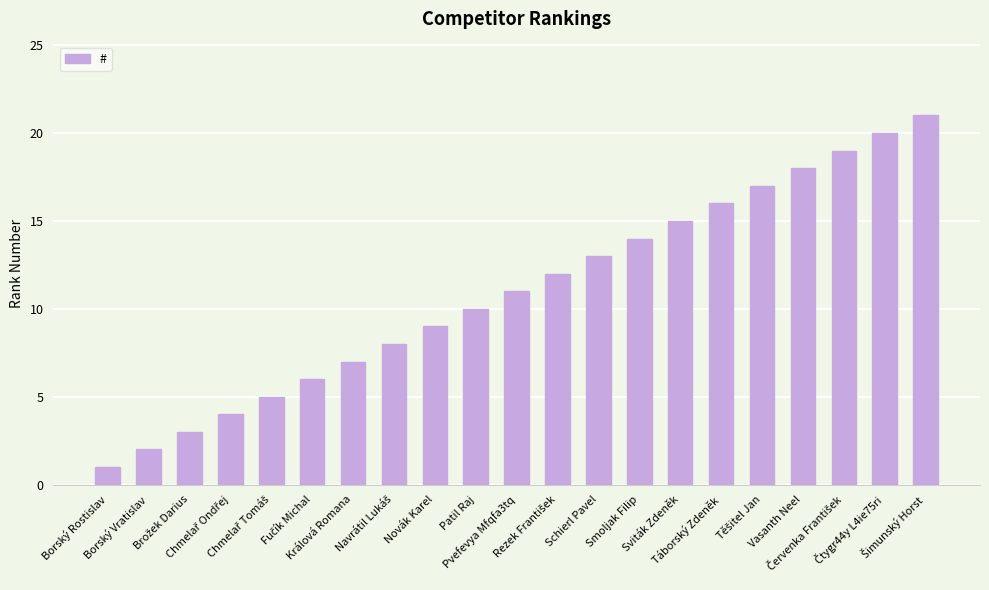

What is the difference between the maximum and second lowest values?

19